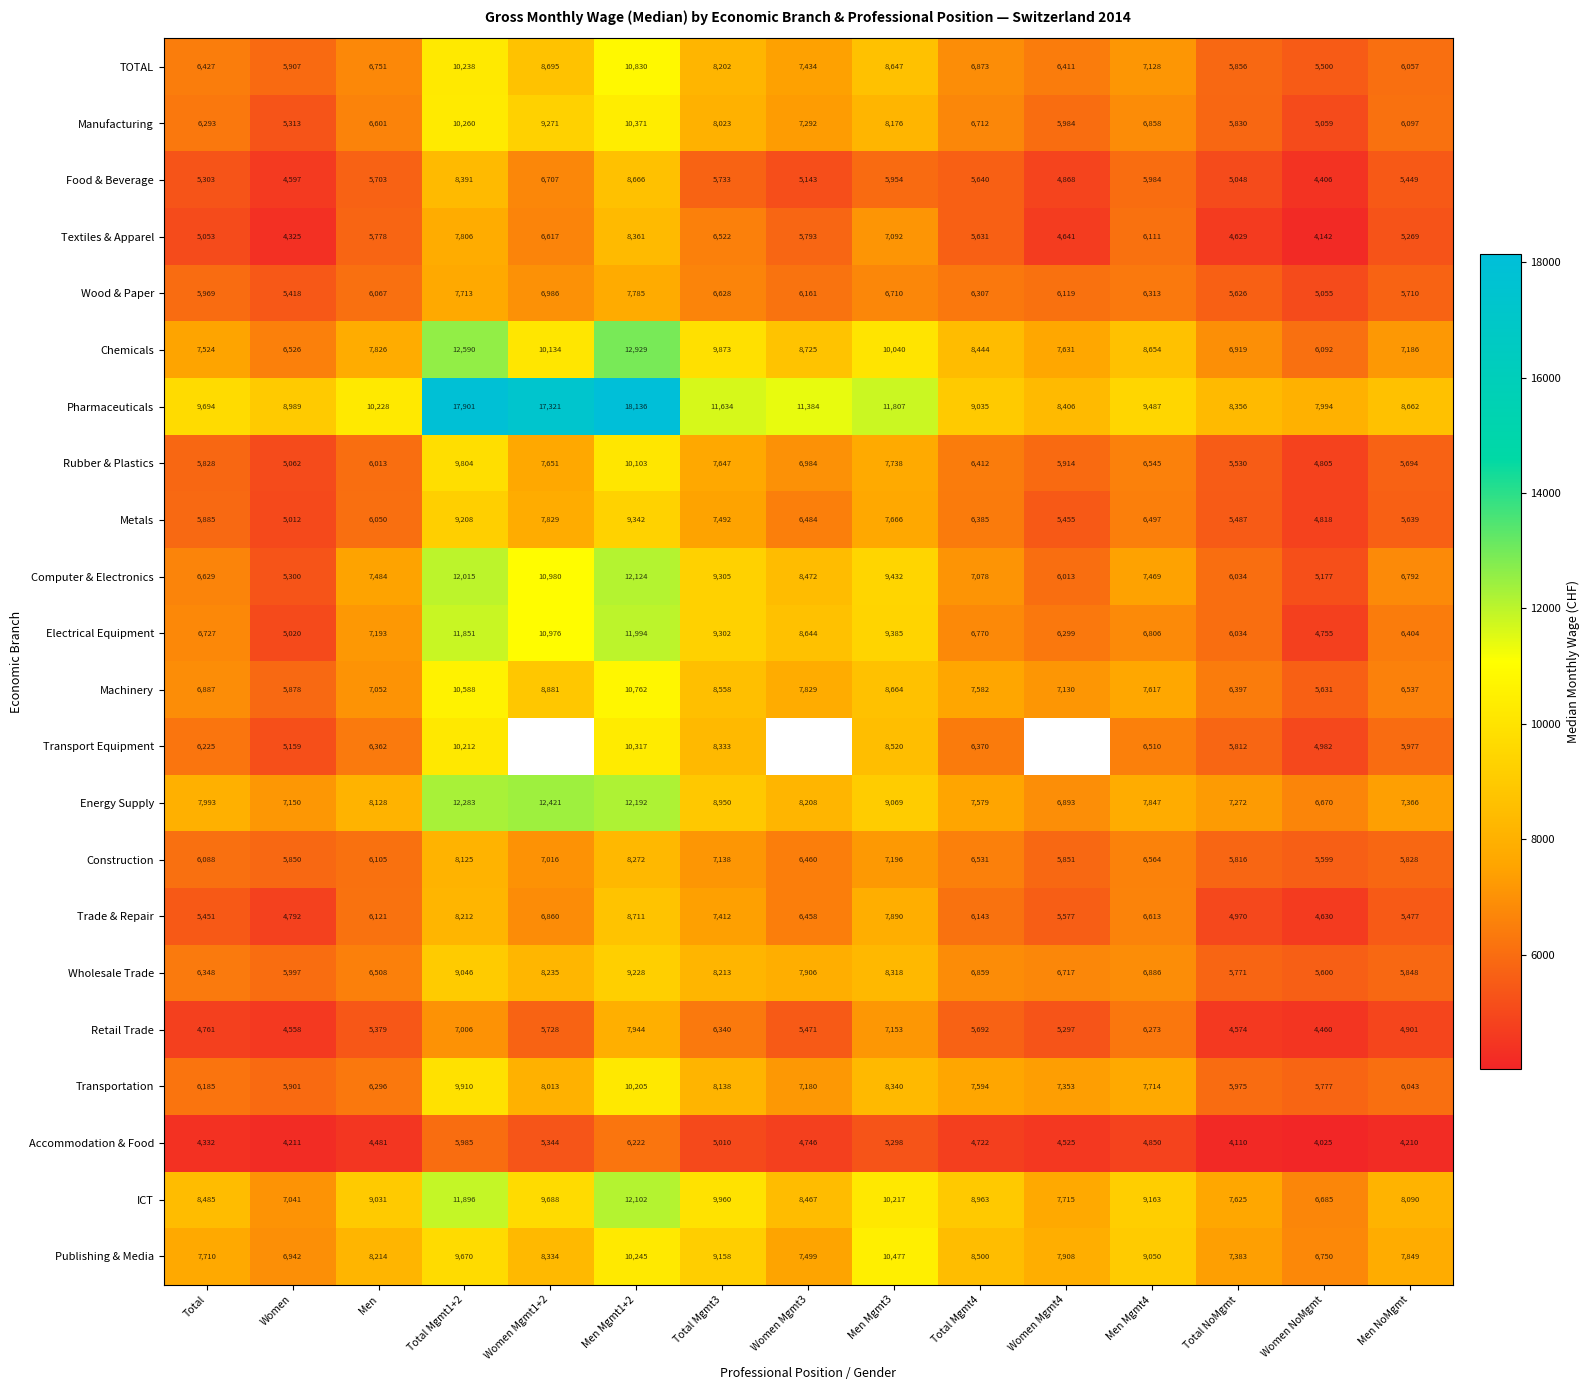

Count the number of data series in this chart.

22